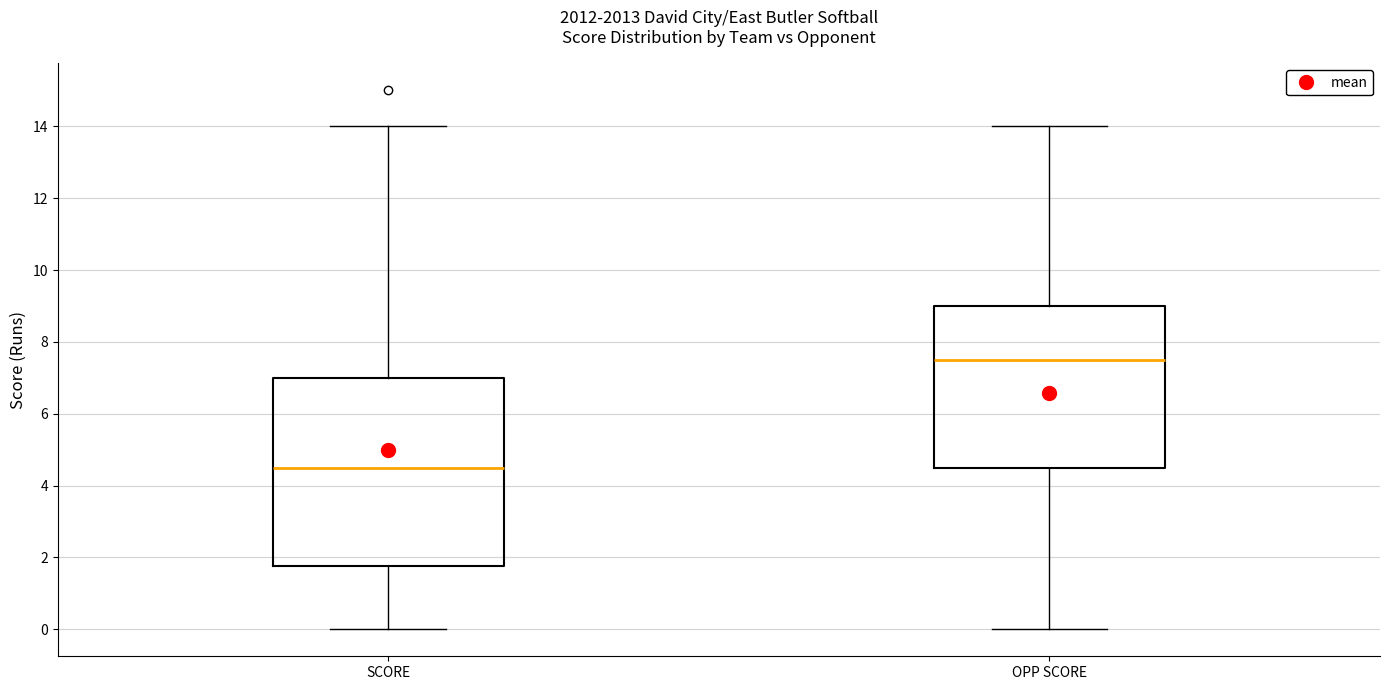

Comparing the boxes themselves (not the whiskers), which one is the tallest?

SCORE